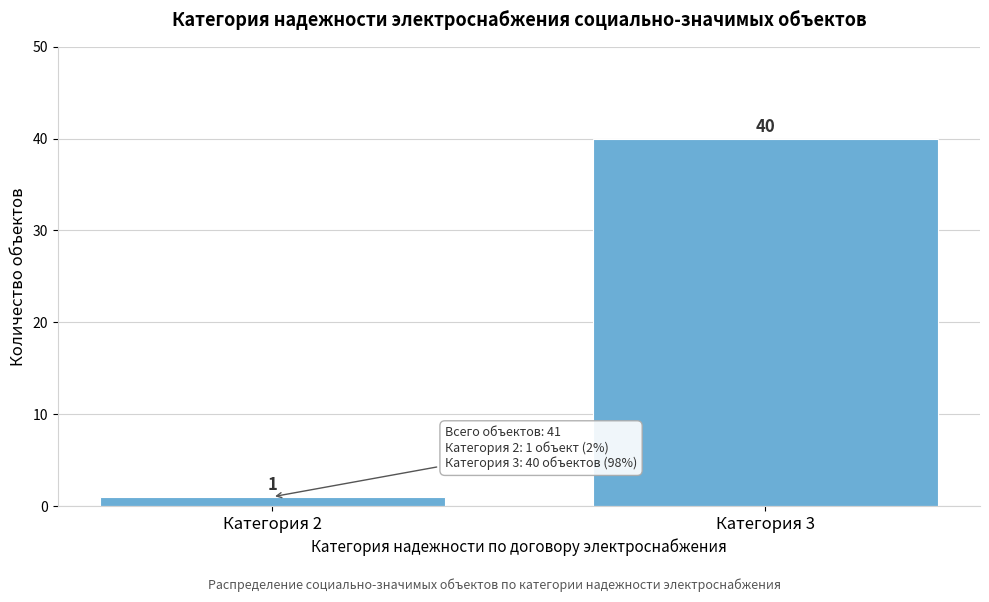

Reading left to right, transcribe all the data shown in this chart.

Категория 2=1	Категория 3=40